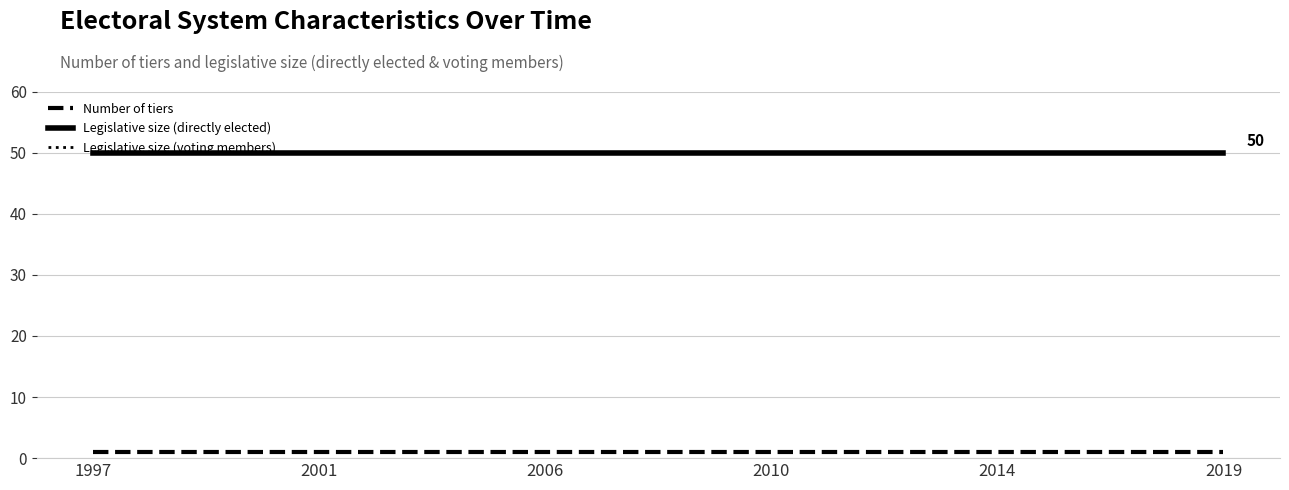

What is the difference between the highest and lowest values at 1997?

49